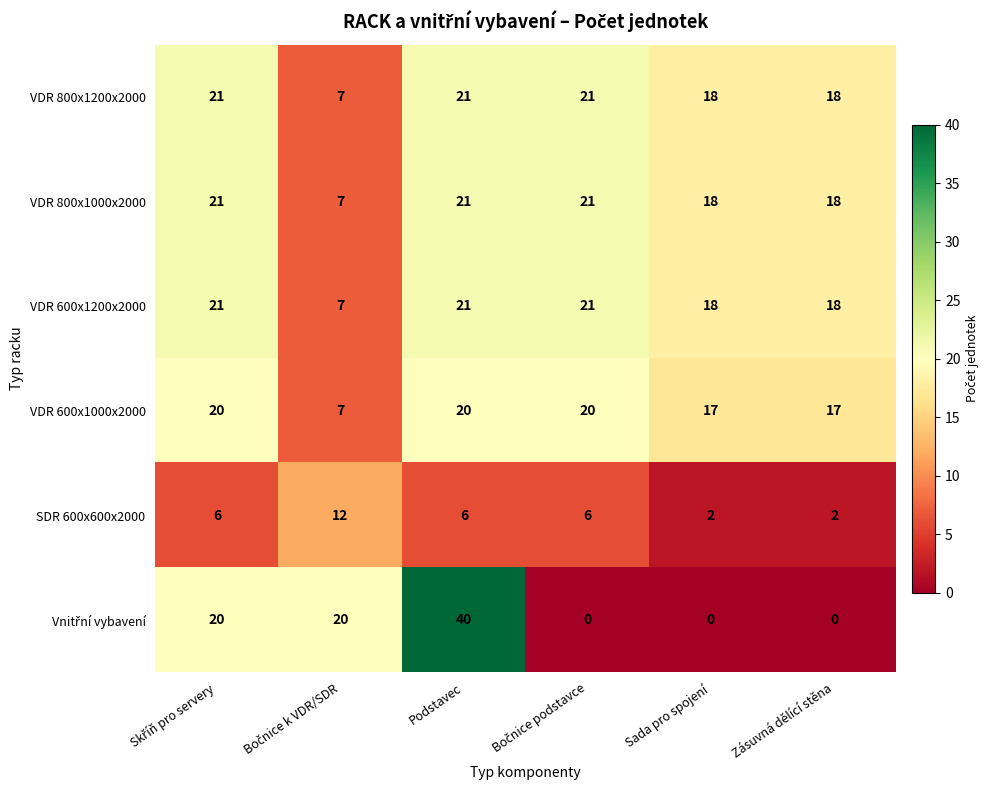

What is the difference between the highest and lowest values at Zásuvná dělící stěna?

18